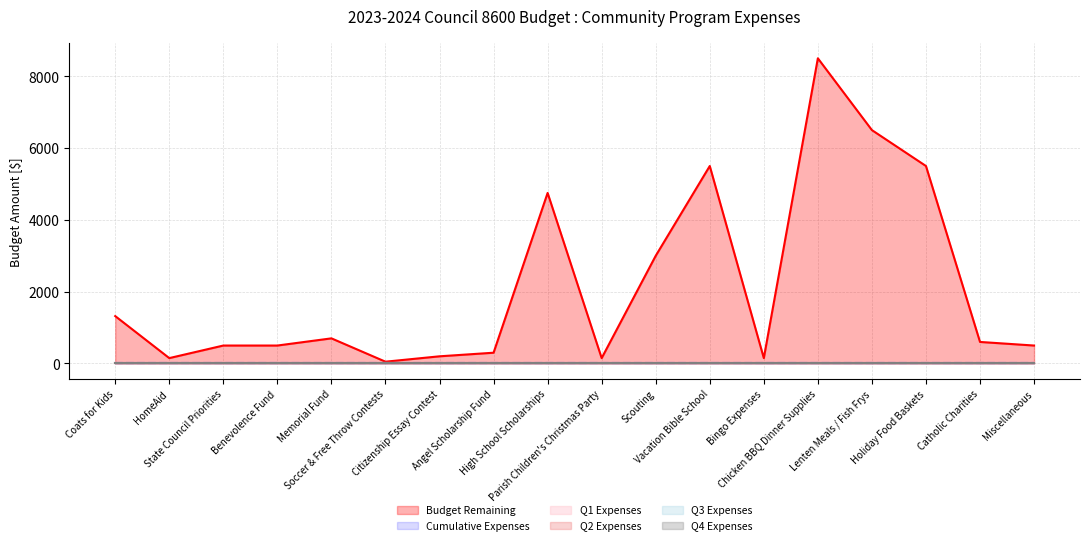

Which series has the largest range (max minus min)?

Budget Remaining